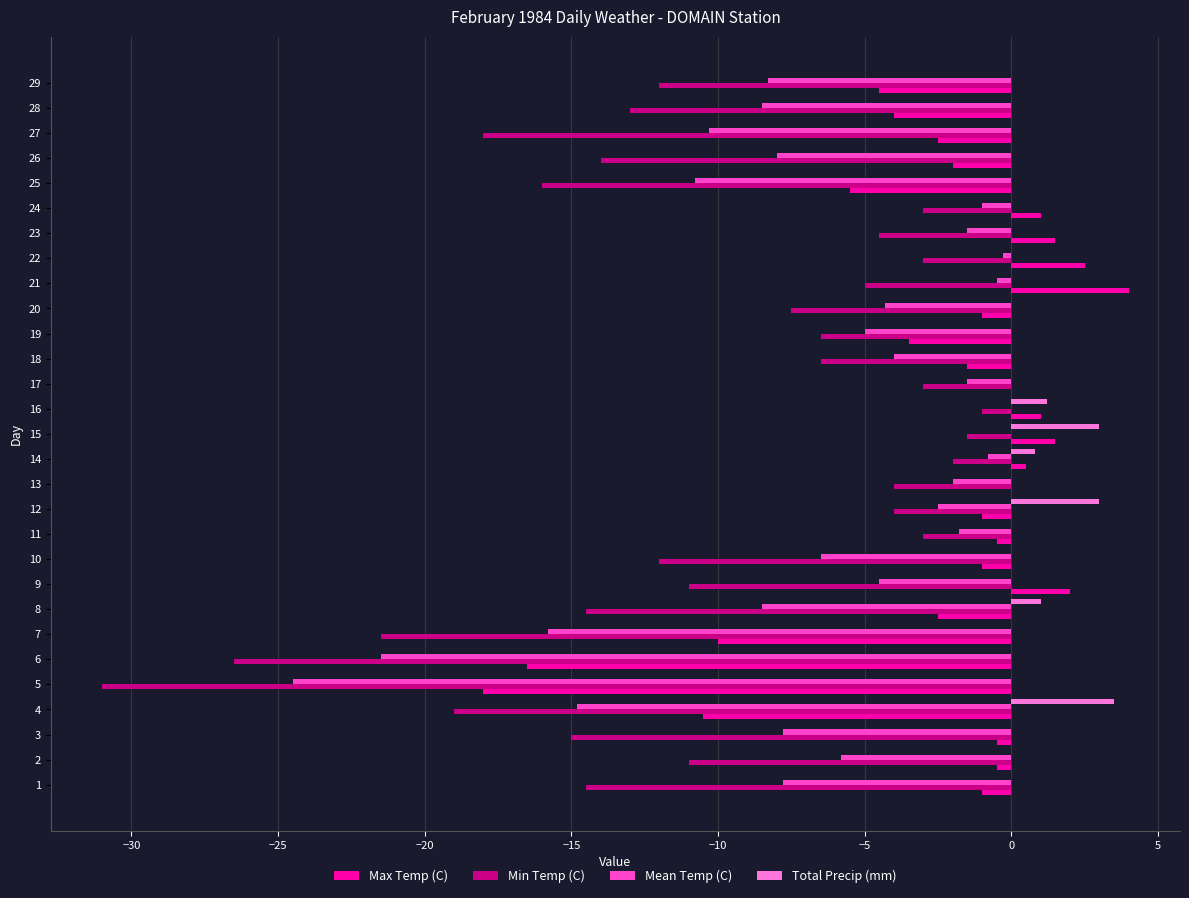

Which series has the largest range (max minus min)?

Min Temp (C)